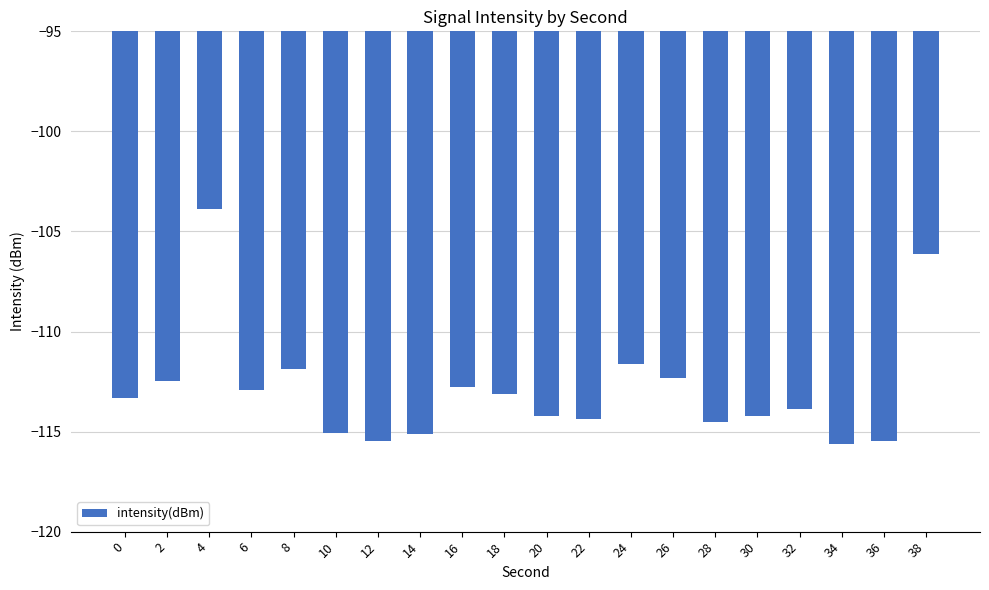

Reading left to right, what are all the values shown in this chart?

0=-113.3	2=-112.5	4=-103.9	6=-112.9	8=-111.9	10=-115.1	12=-115.5	14=-115.1	16=-112.8	18=-113.1	20=-114.2	22=-114.4	24=-111.6	26=-112.3	28=-114.5	30=-114.2	32=-113.9	34=-115.6	36=-115.5	38=-106.1